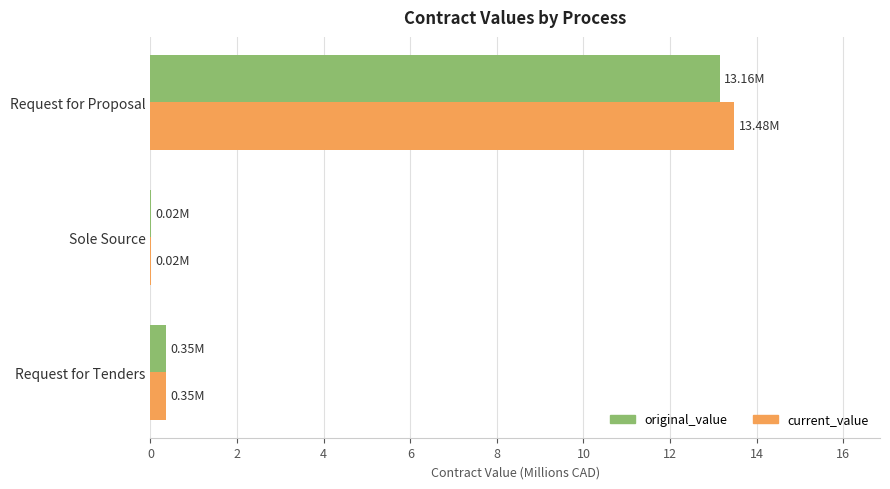

Which series changed the most between Request for Tenders and Request for Proposal?

current_value